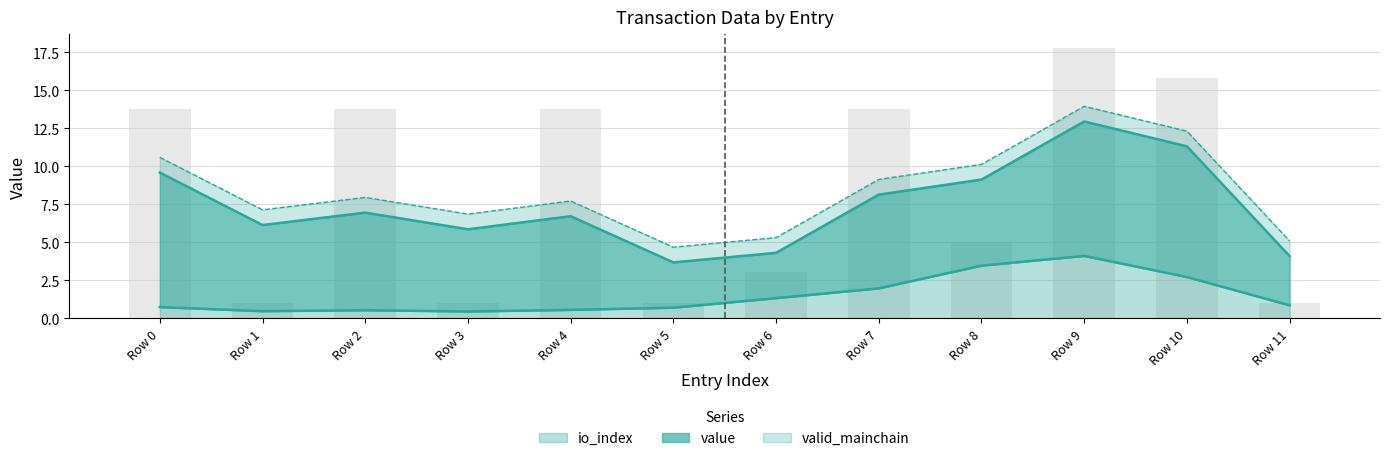

The value of io_index at Row 7 is 1.2. True or false?

False